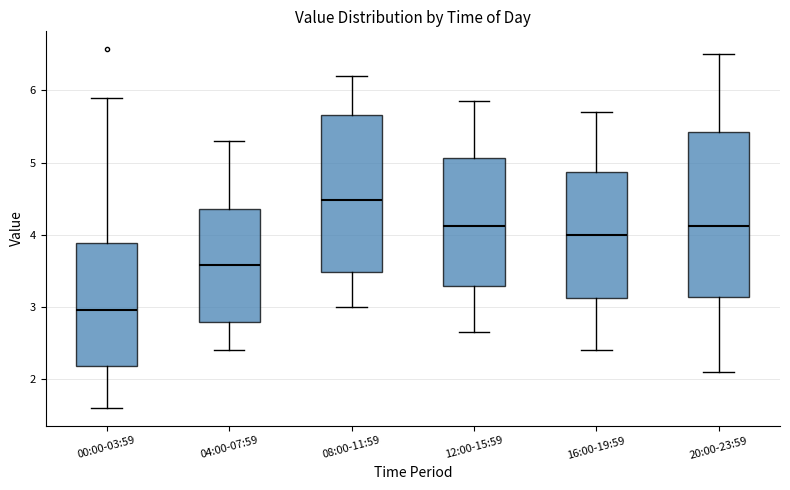

Where is the lower edge of the box for 20:00-23:59 on the y-axis? The values are not printed on the chart, so give them approximately, as read against the axis.

3.1